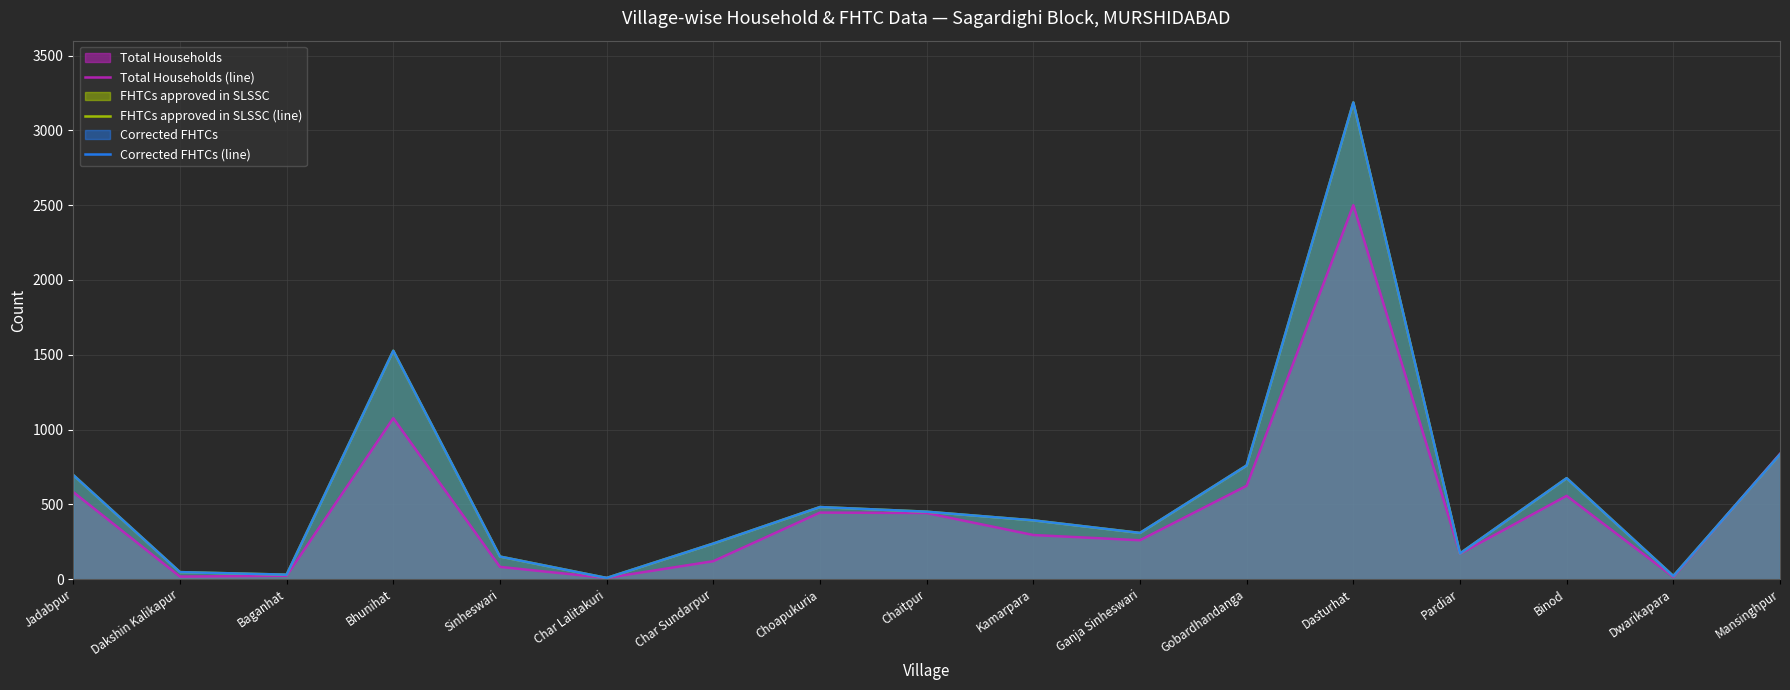

Reading left to right, transcribe all the data shown in this chart.

Total Households (line): 582	17	23	1076	82	8	120	445	442	295	260	624	2500	170	557	15	838
FHTCs approved in SLSSC (line): 696	47	30	1527	151	8	238	482	451	393	309	760	3187	172	675	21	834
Corrected FHTCs (line): 696	47	30	1527	151	8	238	482	451	393	309	760	3187	172	675	21	834